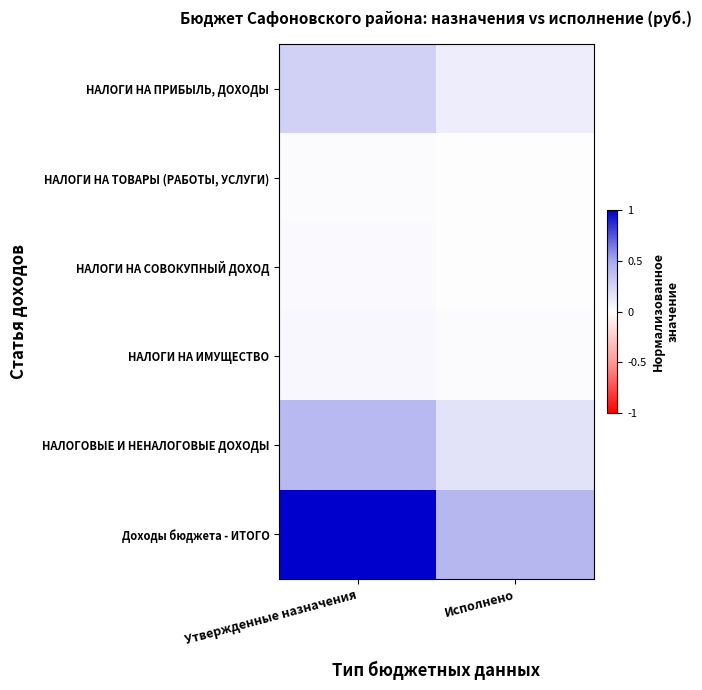

Reading left to right, extract all data points from this chart.

НАЛОГИ НА ПРИБЫЛЬ, ДОХОДЫ: Утвержденные назначения=0.3	Исполнено=0.1
НАЛОГИ НА ТОВАРЫ (РАБОТЫ, УСЛУГИ): Утвержденные назначения=0.0	Исполнено=0.0
НАЛОГИ НА СОВОКУПНЫЙ ДОХОД: Утвержденные назначения=0.0	Исполнено=0.0
НАЛОГИ НА ИМУЩЕСТВО: Утвержденные назначения=0.0	Исполнено=0.0
НАЛОГОВЫЕ И НЕНАЛОГОВЫЕ ДОХОДЫ: Утвержденные назначения=0.4	Исполнено=0.2
Доходы бюджета - ИТОГО: Утвержденные назначения=1.0	Исполнено=0.4